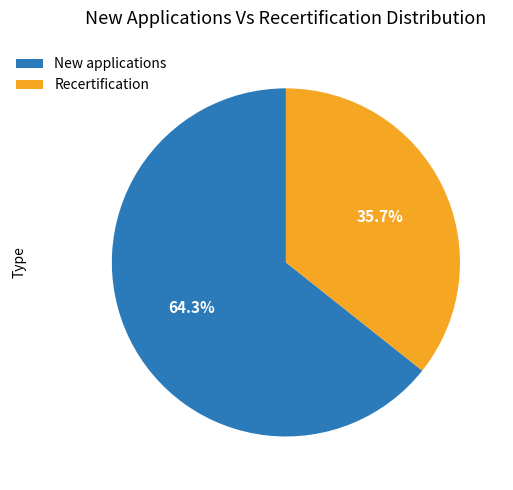

Between Recertification and New applications, which is larger?

New applications